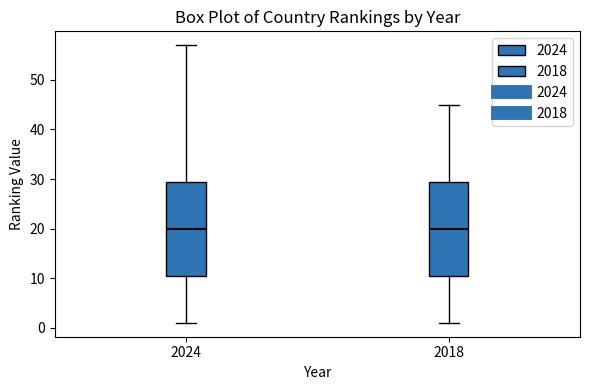

Reading left to right, transcribe this box plot: for each box, give where its median line is, the range the box spans, and where its two whiskers end, as read against the y-axis. The values are not printed on the chart, so give them approximately, as read against the axis.

2024: median 20, box 11 to 30, whiskers 1 to 57
2018: median 20, box 11 to 30, whiskers 1 to 45